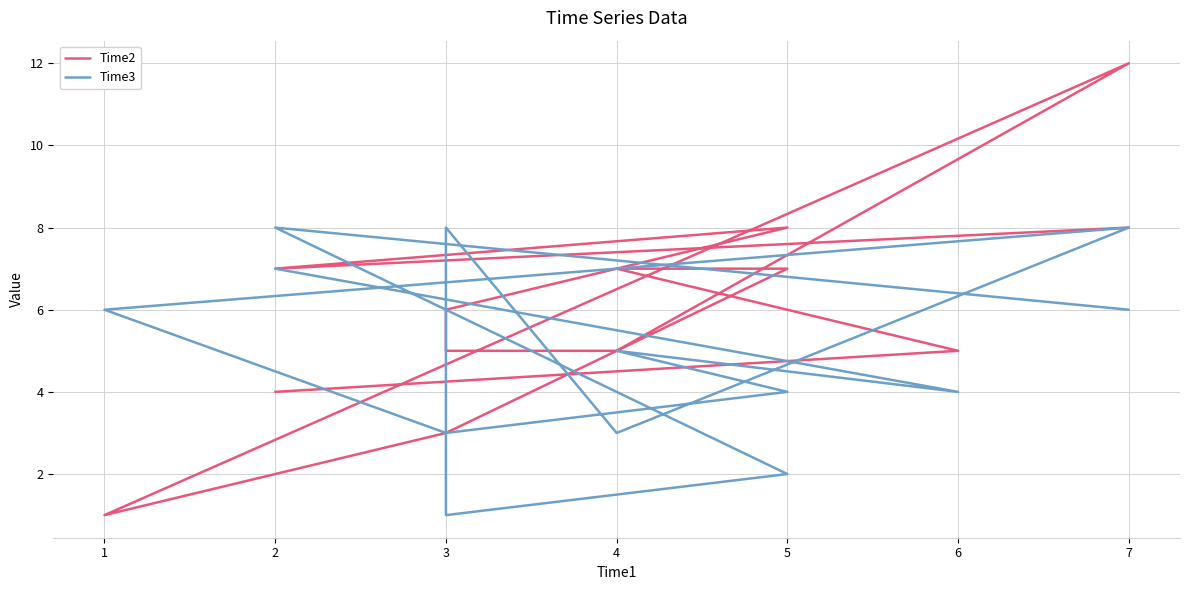

Rank the series by their average value, from lowest to highest.

Time3, Time2